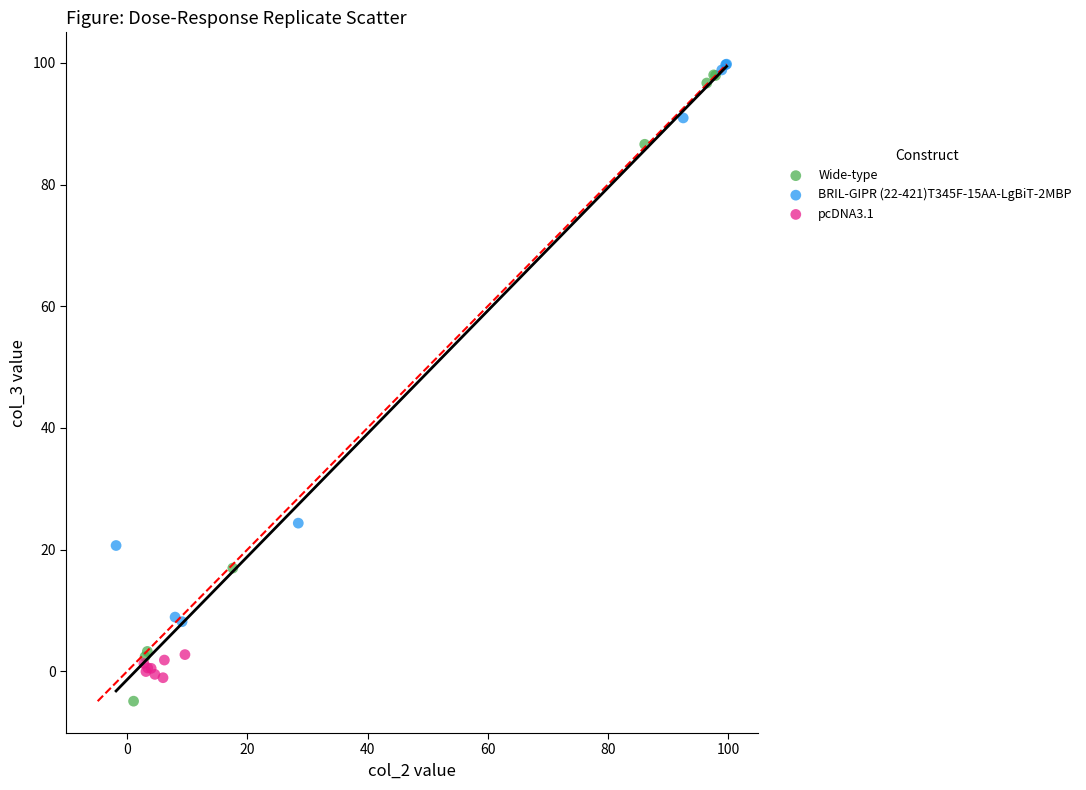

Which series reaches the minimum Y coordinate?

Wide-type